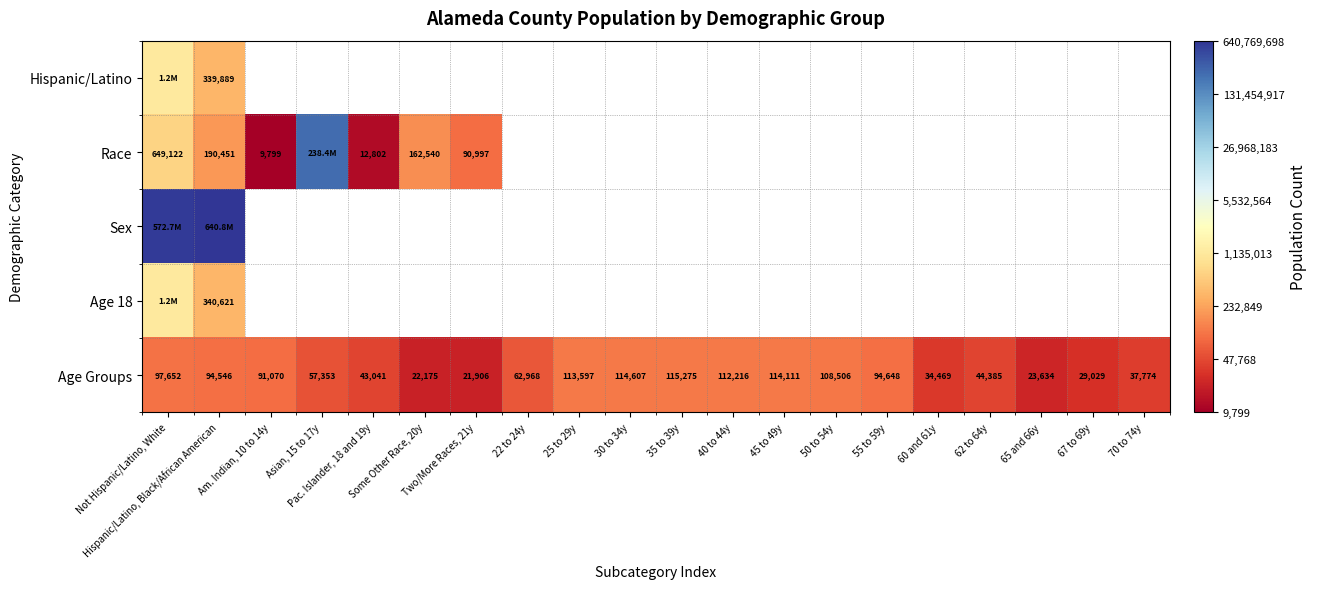

The Race series shows 19.6 at Hispanic/Latino, Black/African American. True or false?

False